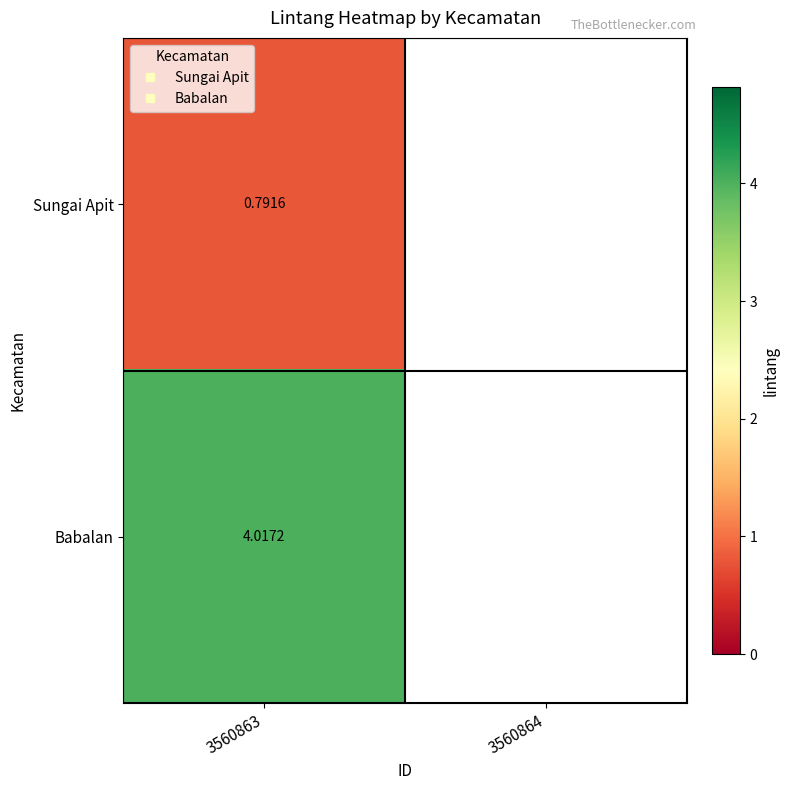

What is the lowest value of the Babalan series?

4.0